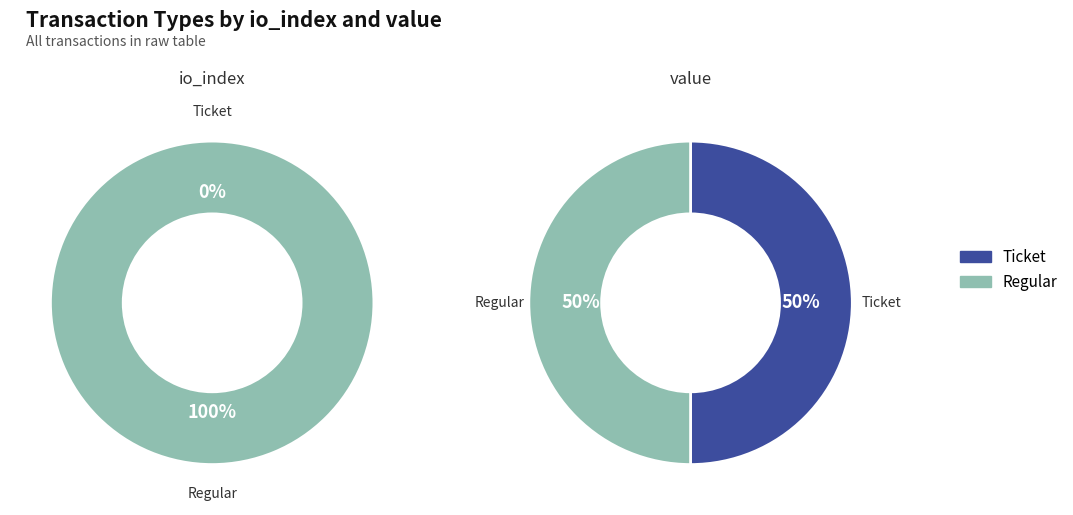

Which has a higher value, io_index or value?

value